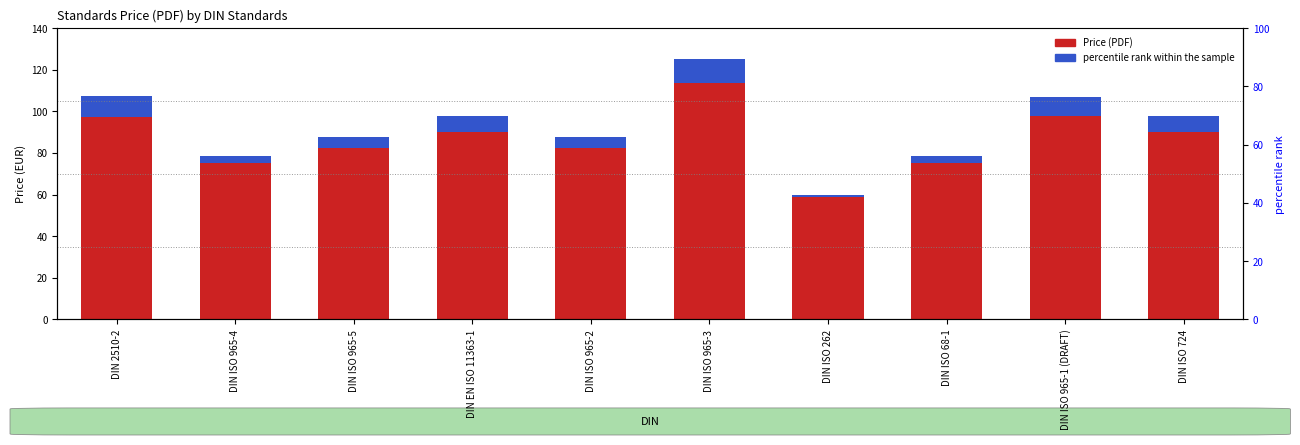

Is it true that the value at DIN ISO 68-1 is 21.6?

False